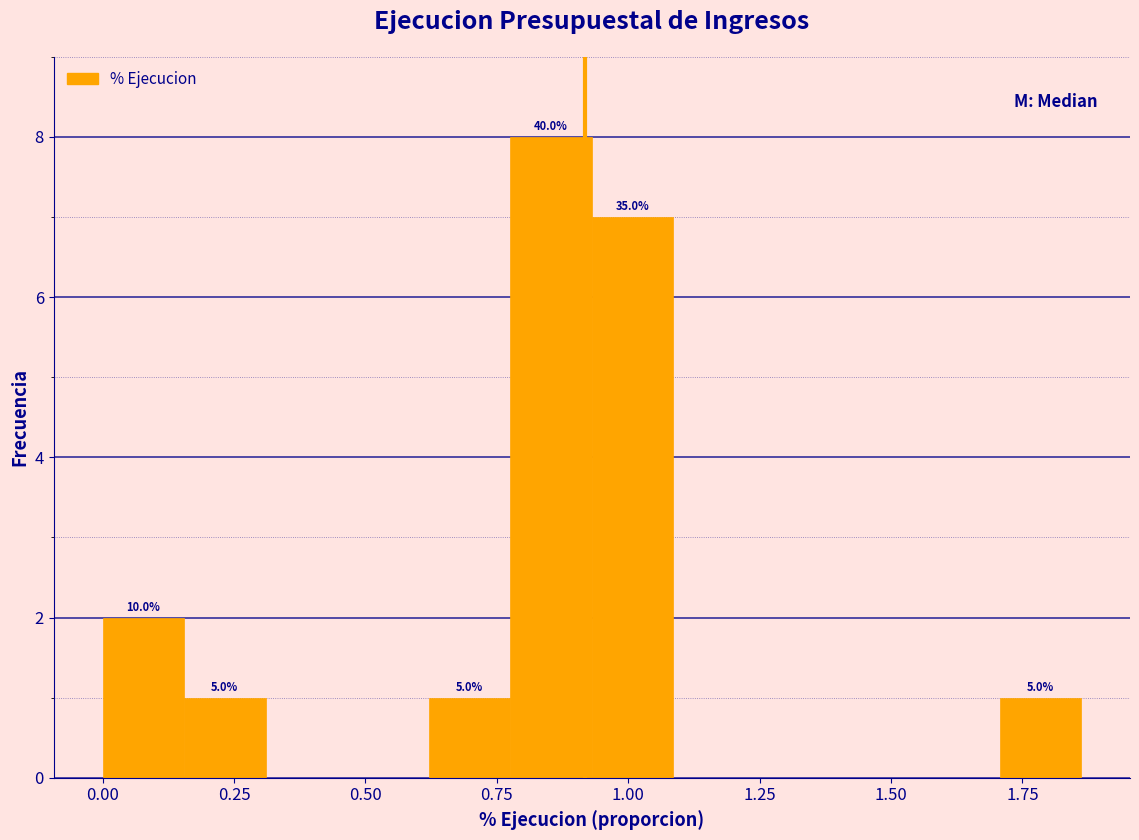

Around what value on the x-axis is the tallest bar? Give the approximate position of its centre, as read against the axis.

0.85